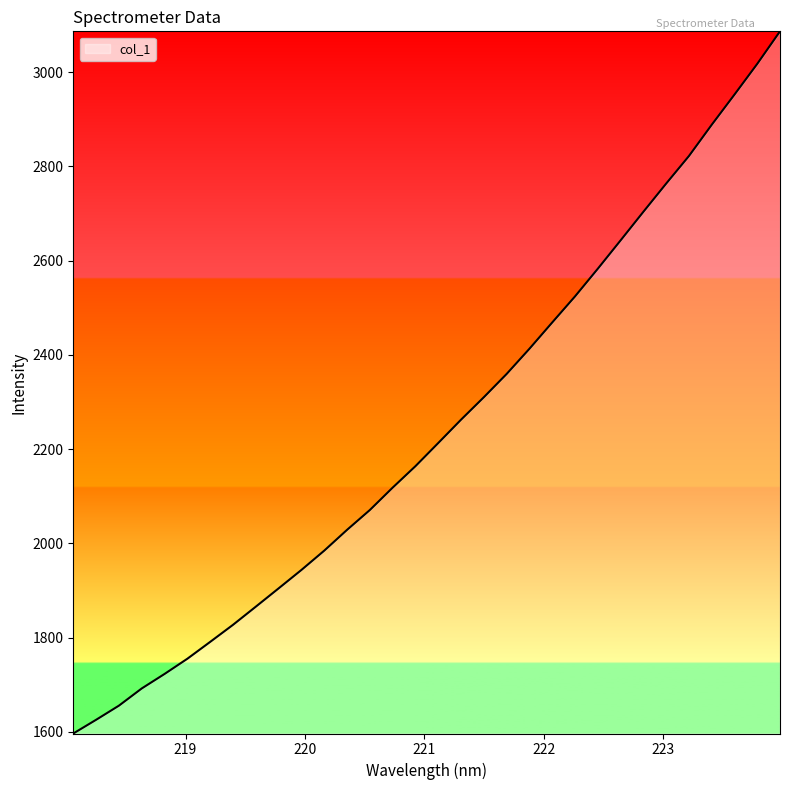

What is the difference between the maximum and minimum values?

1490.5